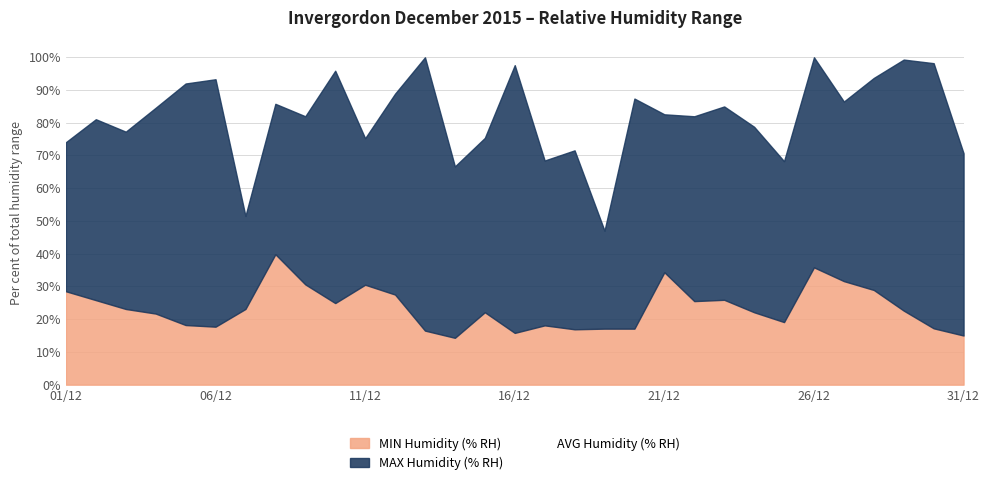

What is the sum of the MIN Humidity (% RH) values at 15/12 and 08/12?

61.9